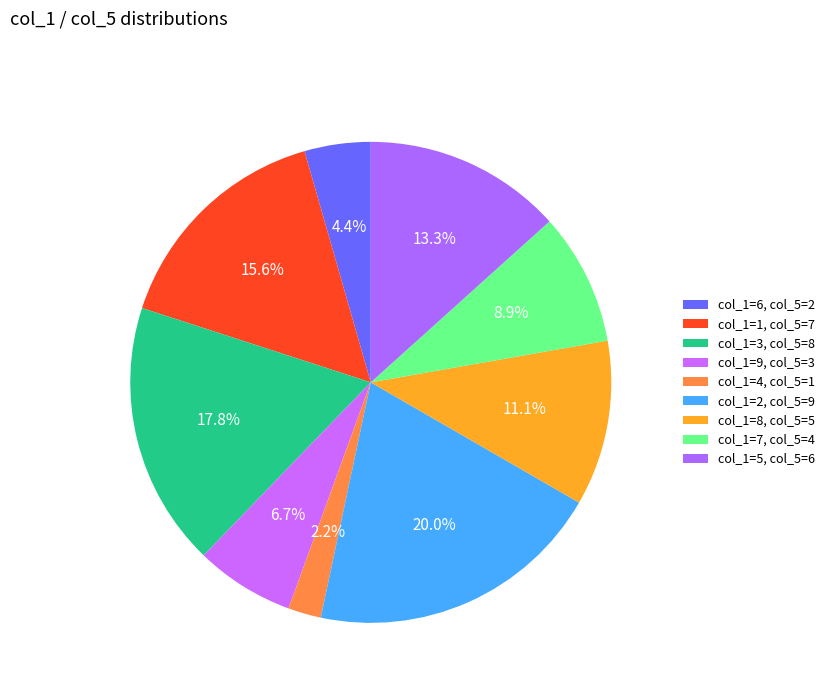

Which slice is the largest?

2